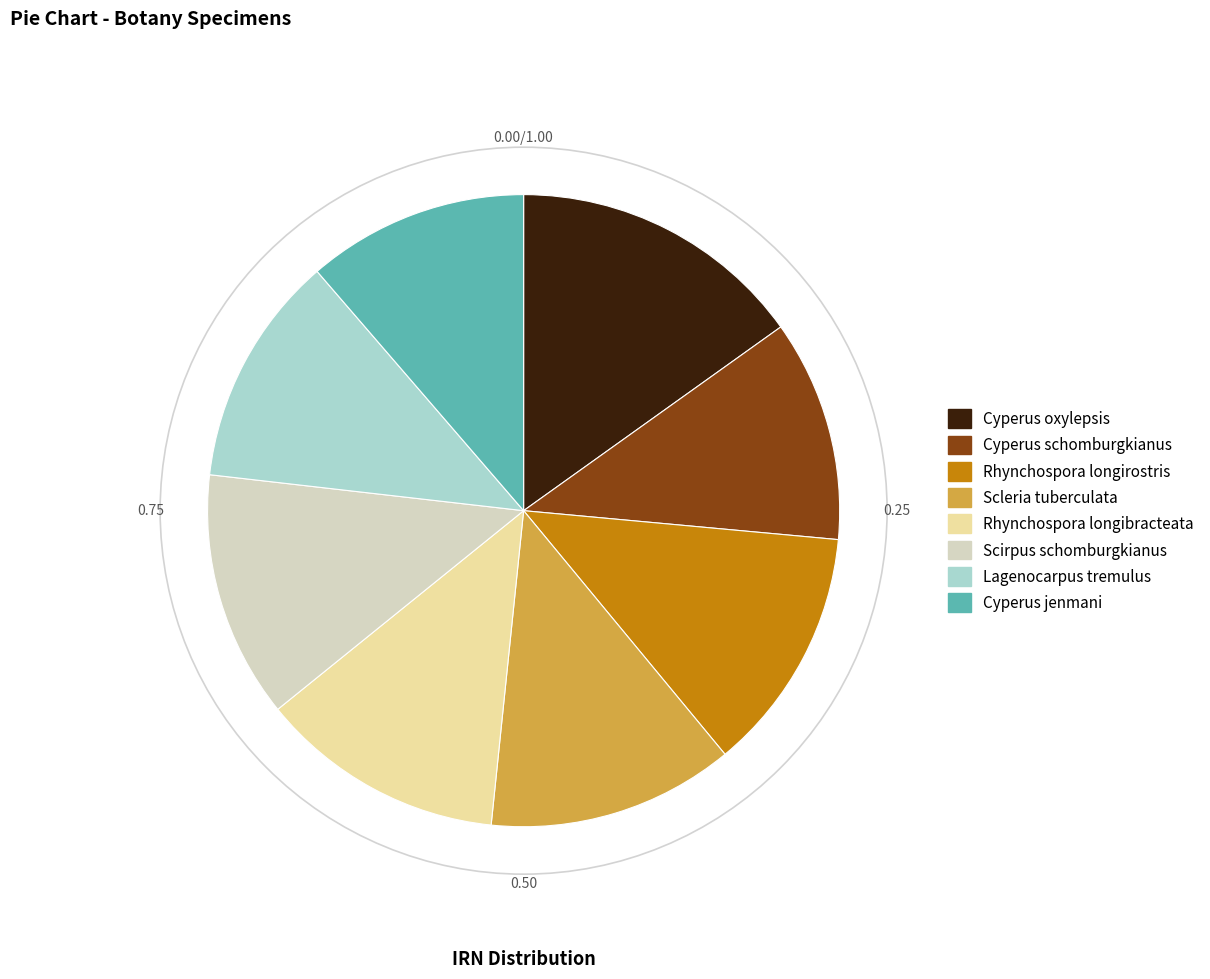

What is the ratio of the value at Cyperus schomburgkianus to the value at Rhynchospora longirostris?

0.9